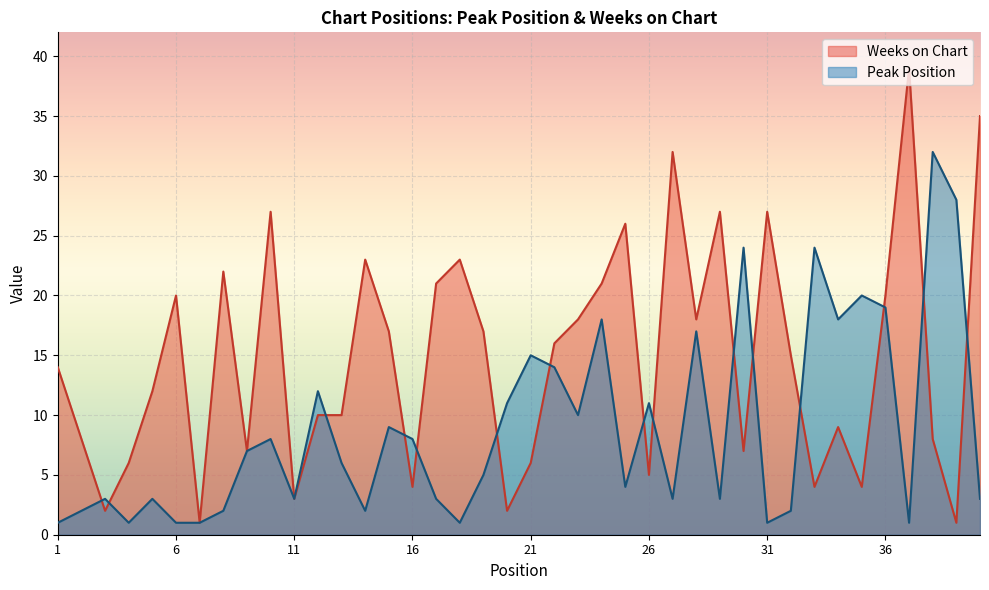

Which series has the largest total across all categories?

Weeks on Chart